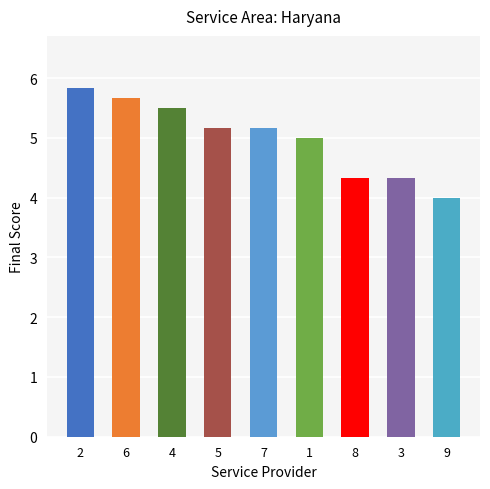

Count the number of data series in this chart.

1